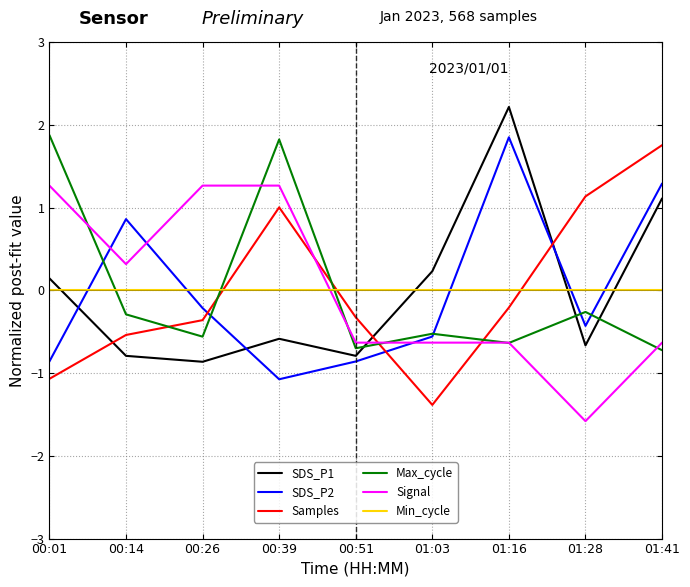

What is the spread (max minus min) of values at 00:14?

1.7